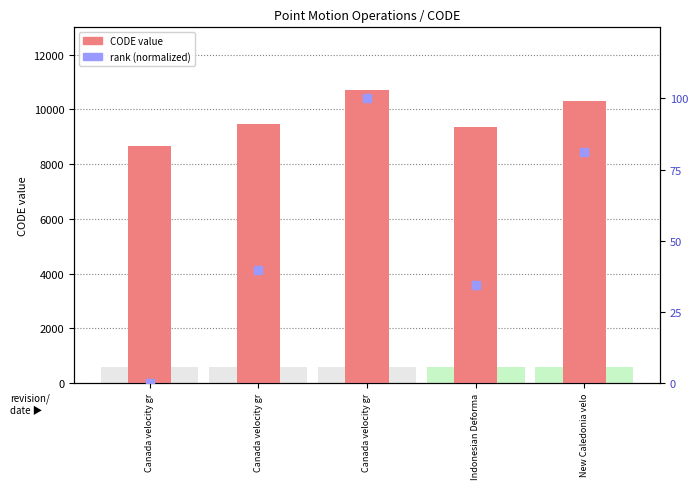

Which series reaches the maximum Y coordinate?

CODE